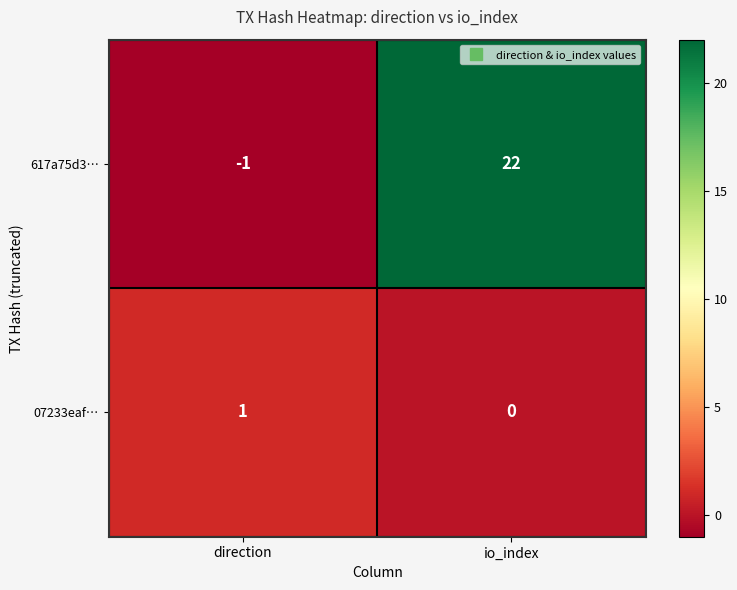

Count the number of categories in the chart.

2